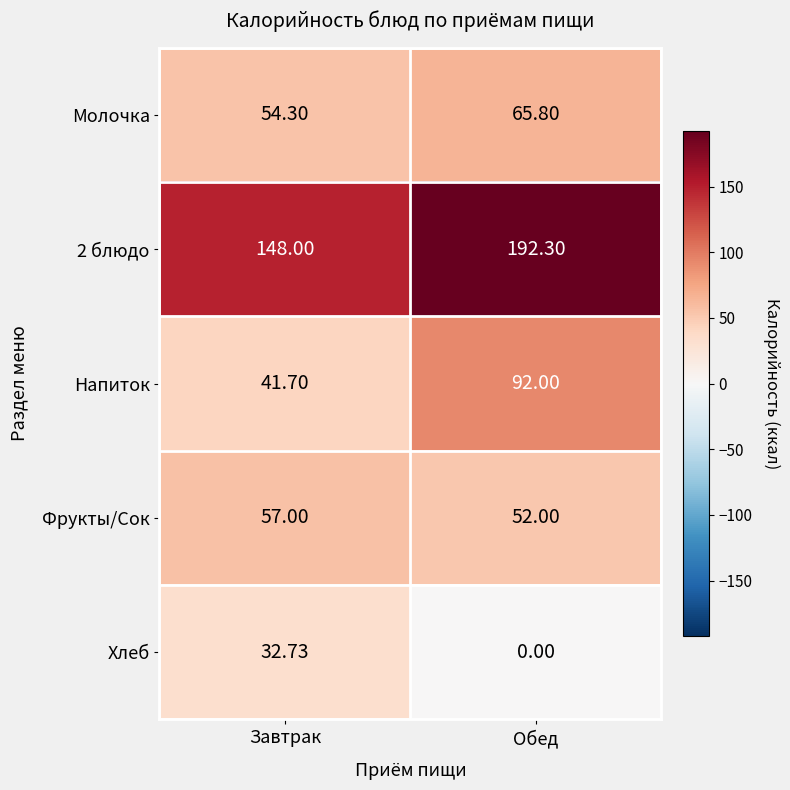

At Обед, list the series in order from largest to smallest.

2 блюдо, Напиток, Молочка, Фрукты/Сок, Хлеб